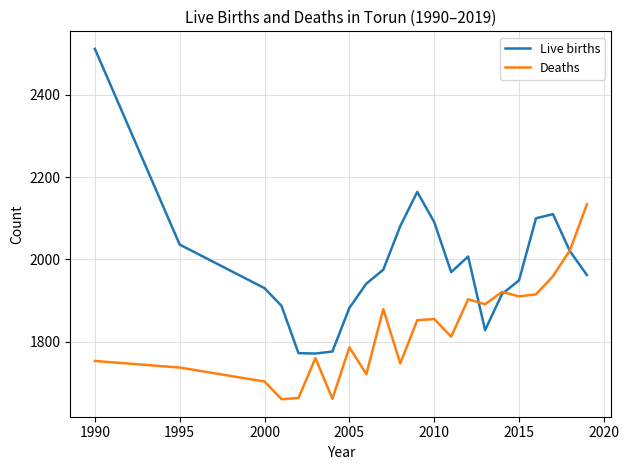

True or false: Deaths and Live births intersect in this chart.

True